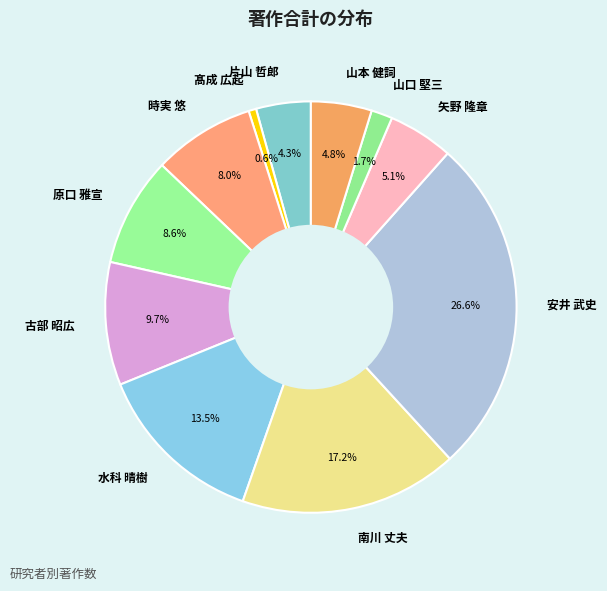

Count the number of slices in the pie.

11